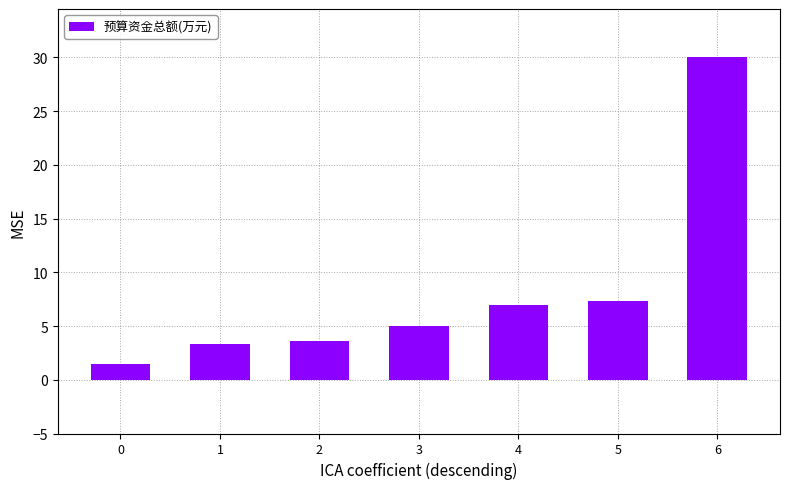

Reading left to right, transcribe all the data shown in this chart.

1.5	3.3	3.6	5.0	7.0	7.3	30.0